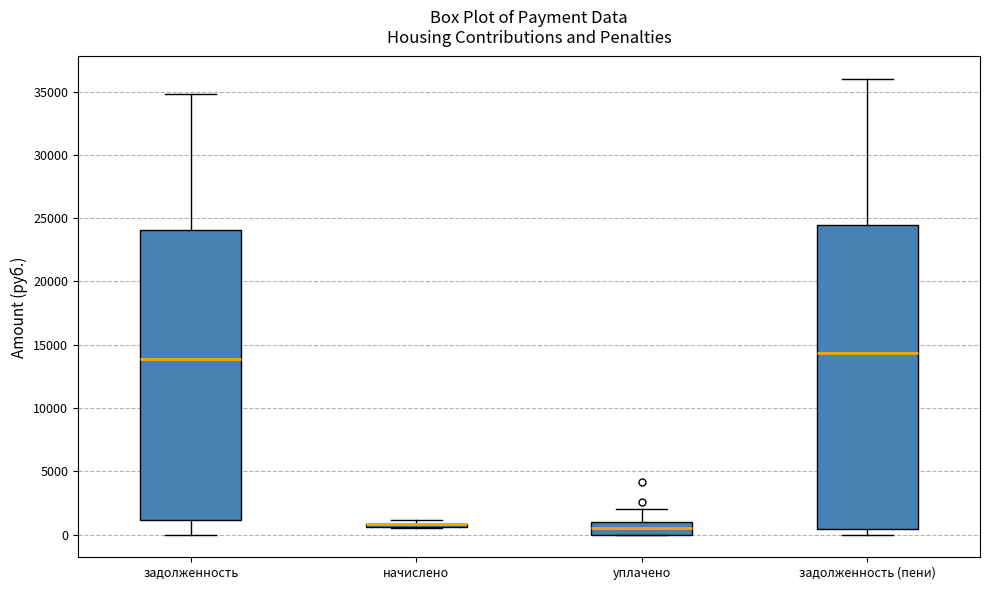

Comparing the boxes themselves (not the whiskers), which one is the tallest?

задолженность (пени)